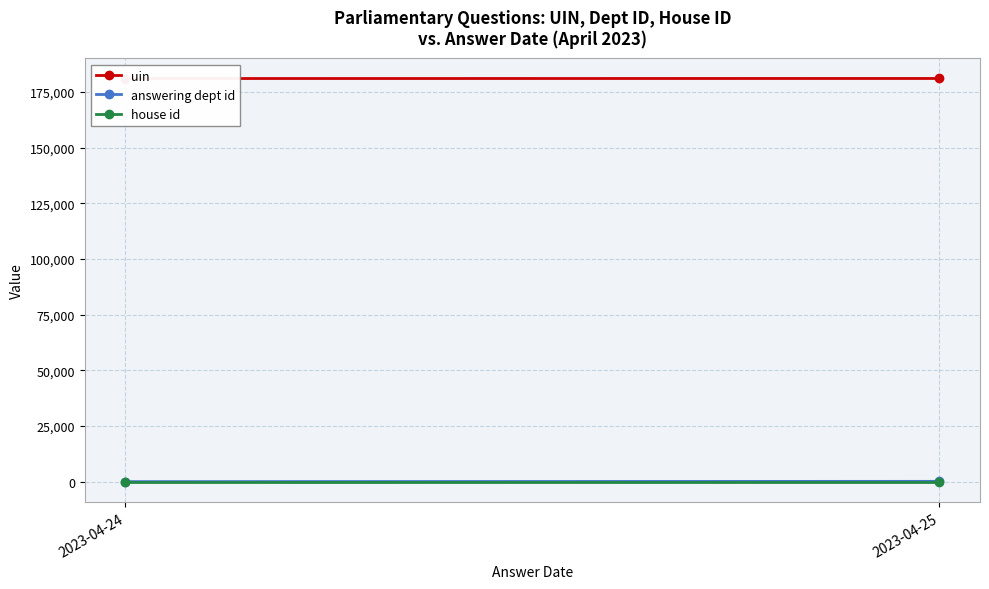

Reading right to left, list all the values displayed in this chart.

uin: 2023-04-25=181053.0	2023-04-24=181031.7
answering dept id: 2023-04-25=211.0	2023-04-24=85.3
house id: 2023-04-25=1.0	2023-04-24=1.0